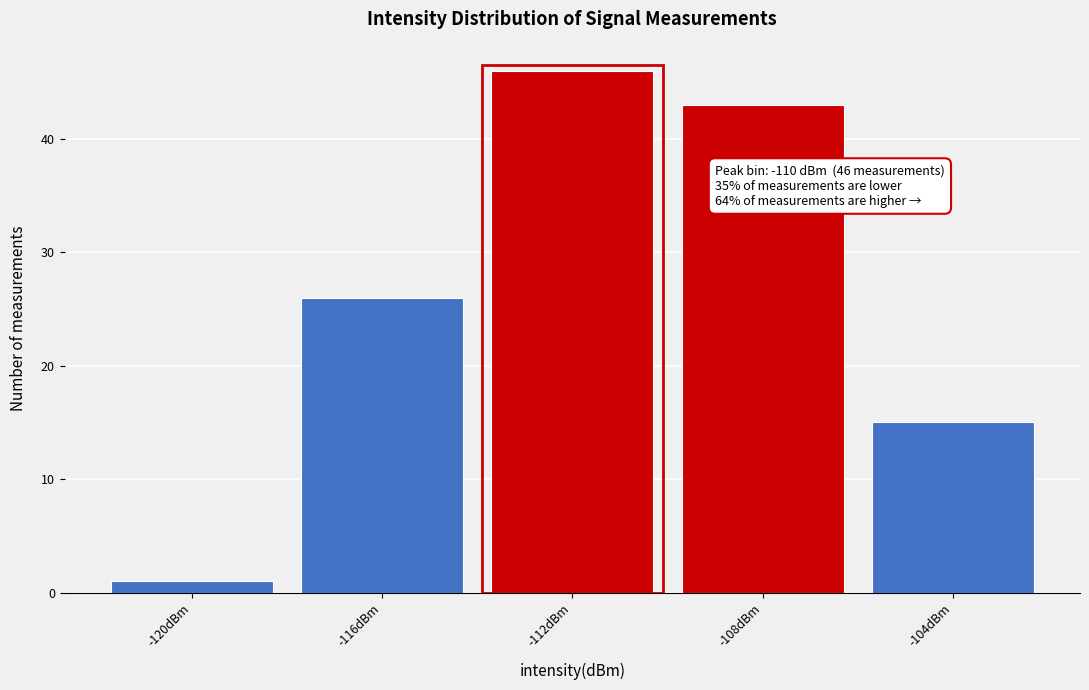

Reading right to left, what are all the values shown in this chart?

-104dBm=15	-108dBm=43	-112dBm=46	-116dBm=26	-120dBm=1